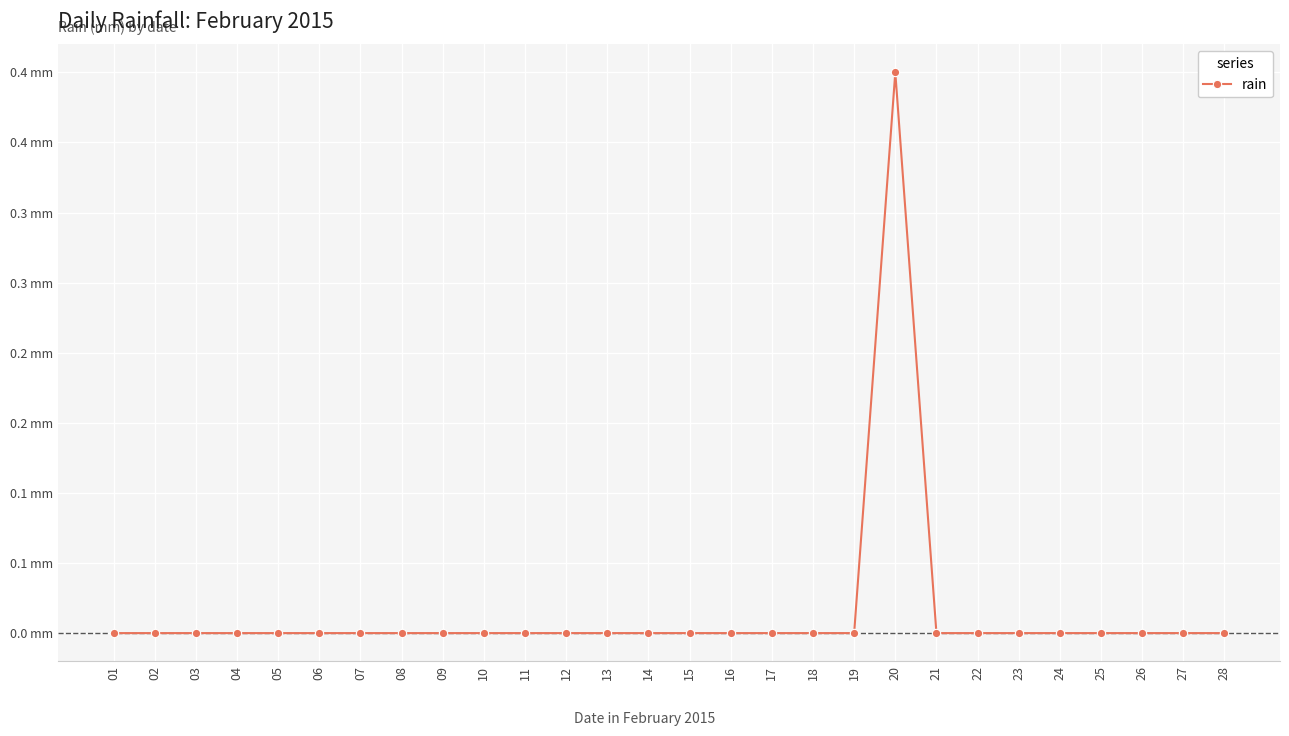

At which category does the data reach its first local peak?

20